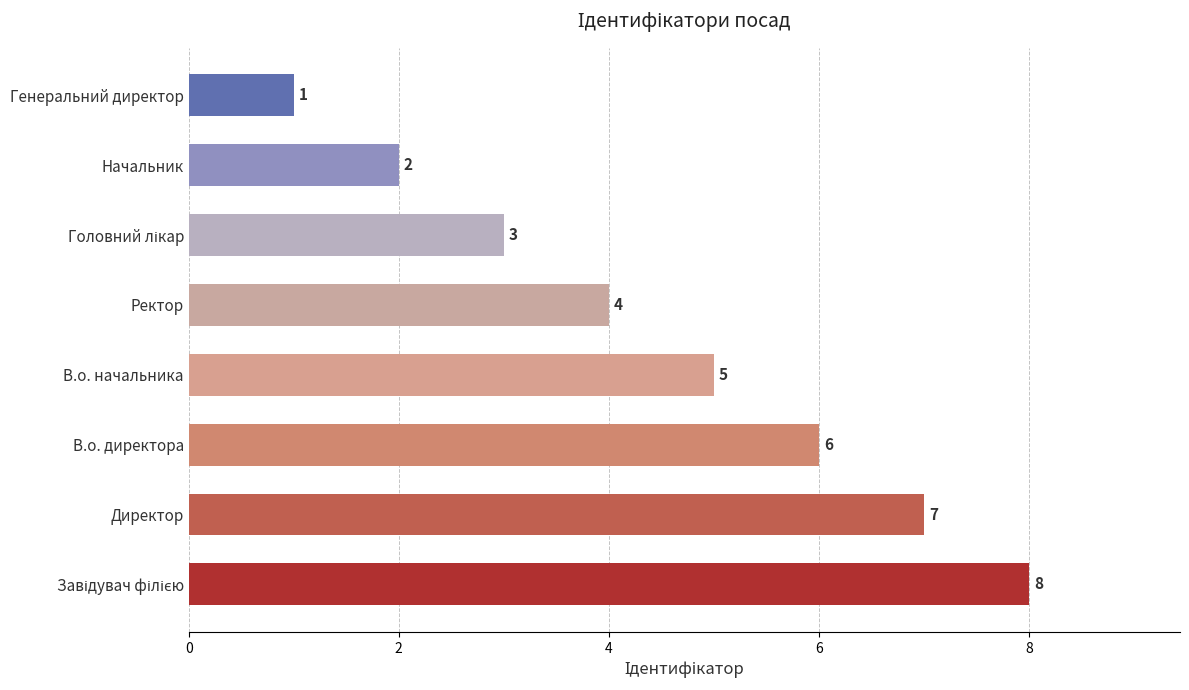

What is the sum of all values?

36